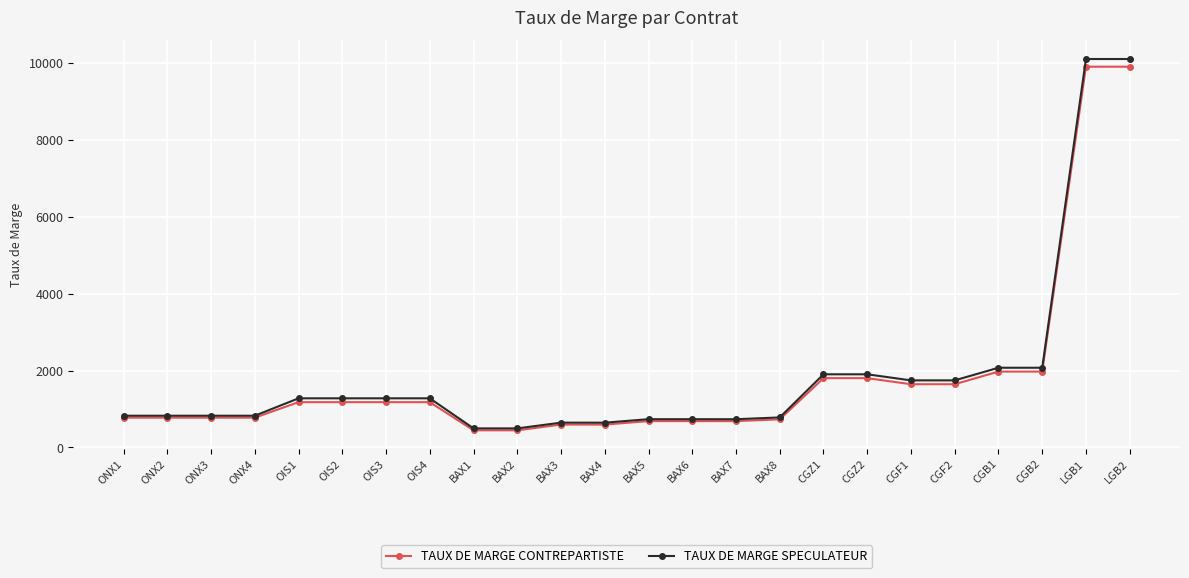

The value of TAUX DE MARGE SPECULATEUR at OIS2 is 2197. True or false?

False